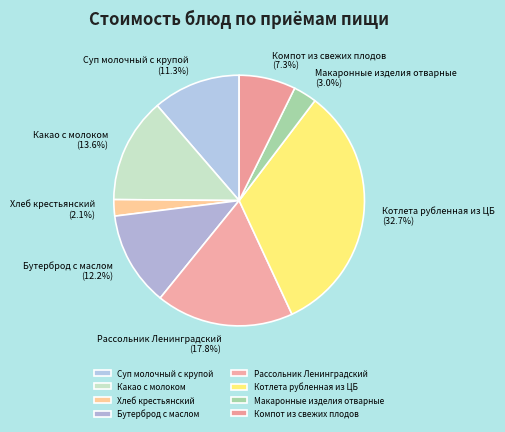

The Рассольник Ленинградский slice represents 18% of the pie. True or false?

True